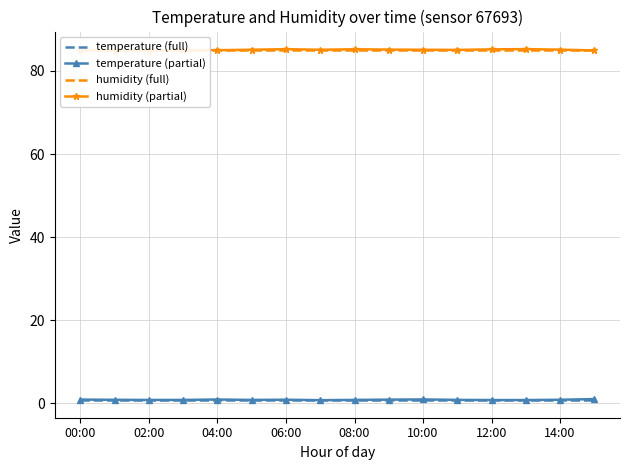

Which category has the highest value in the temperature (full) series?

00:00